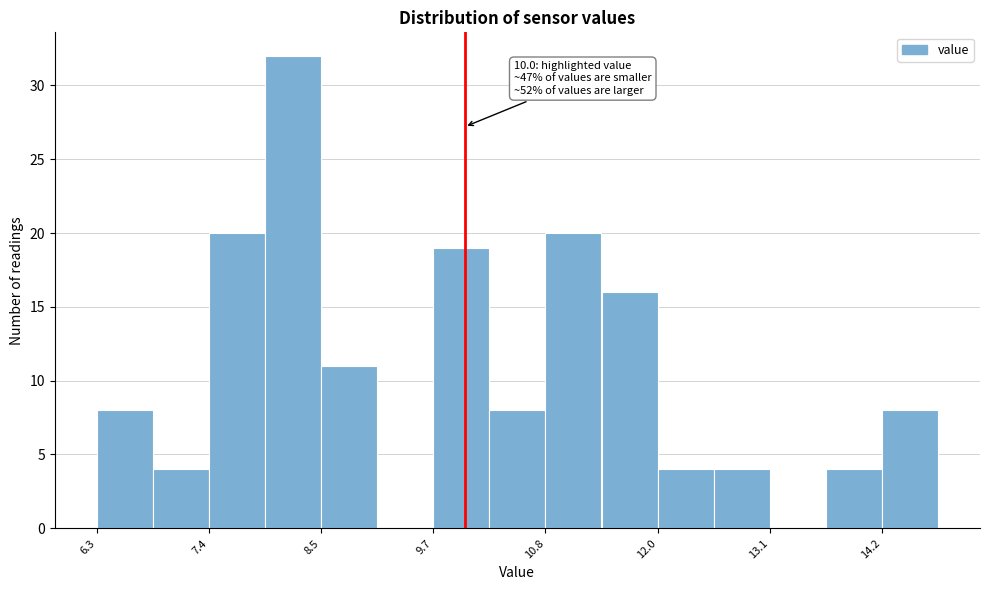

Read against the x-axis, roughly where is the centre of the tallest bar?

8.2